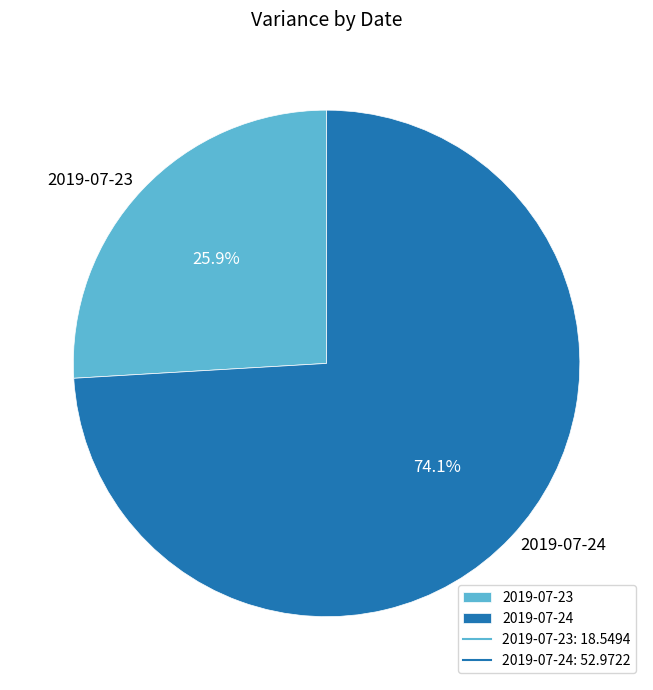

To the nearest percent, what portion does 2019-07-23 represent?

26%